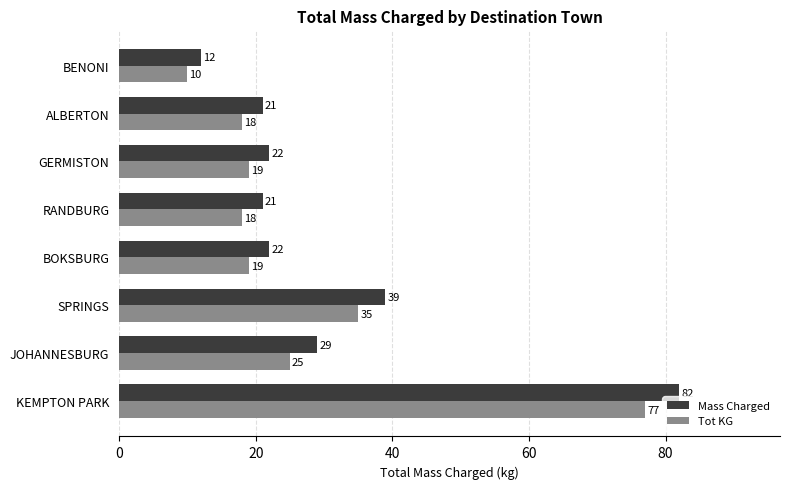

Which series has the widest spread of values?

Mass Charged